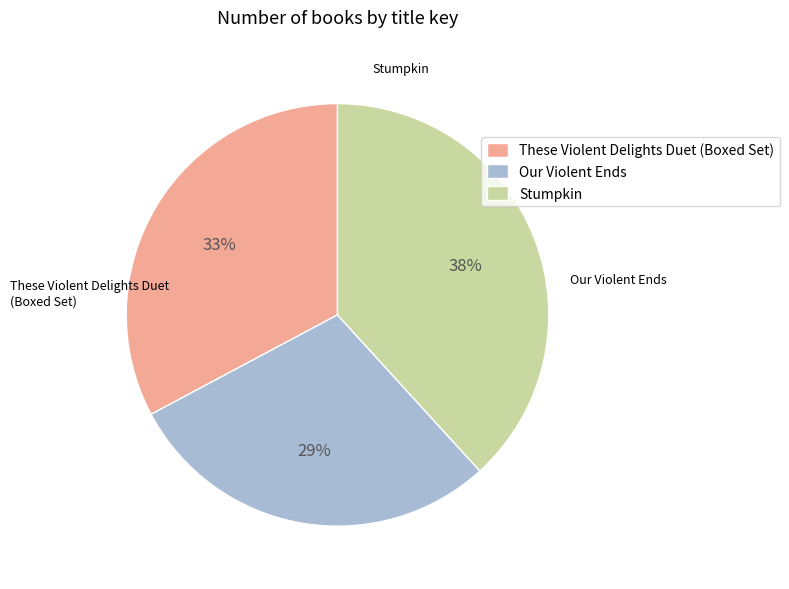

The Stumpkin slice represents 38% of the pie. True or false?

True